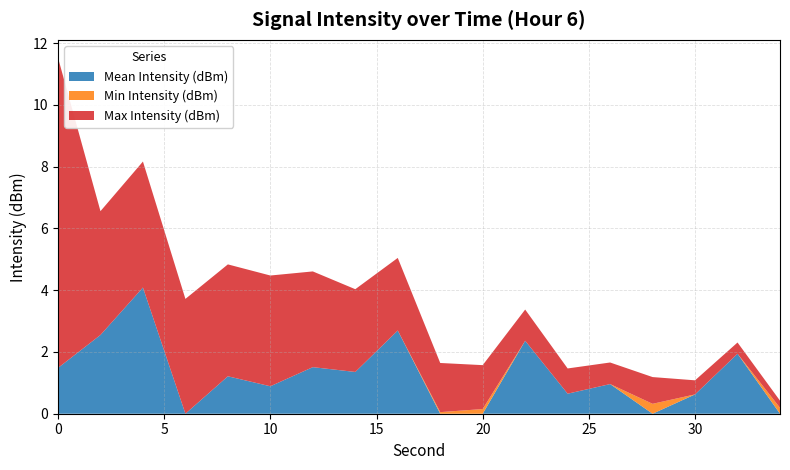

What is the approximate value of Mean Intensity (dBm) at 30?

0.6